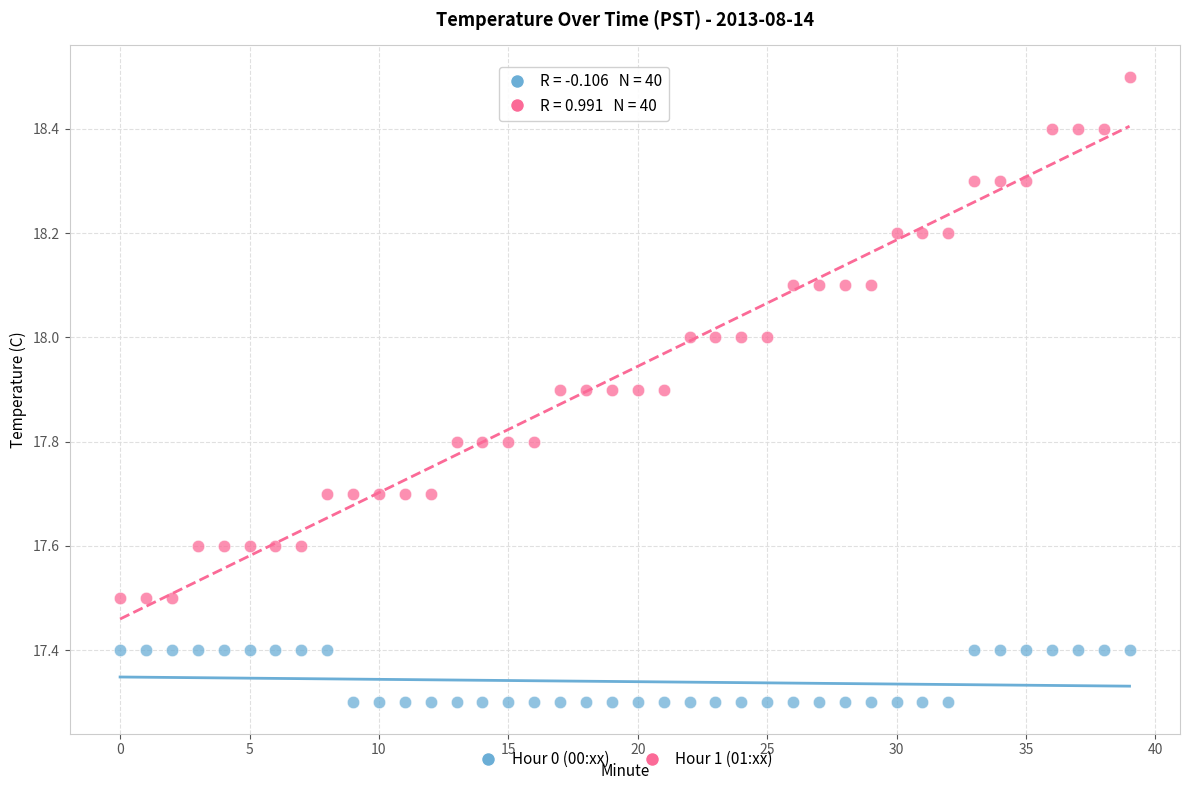

What are all the series names shown in the legend?

Hour 0 (00:xx), Hour 1 (01:xx)